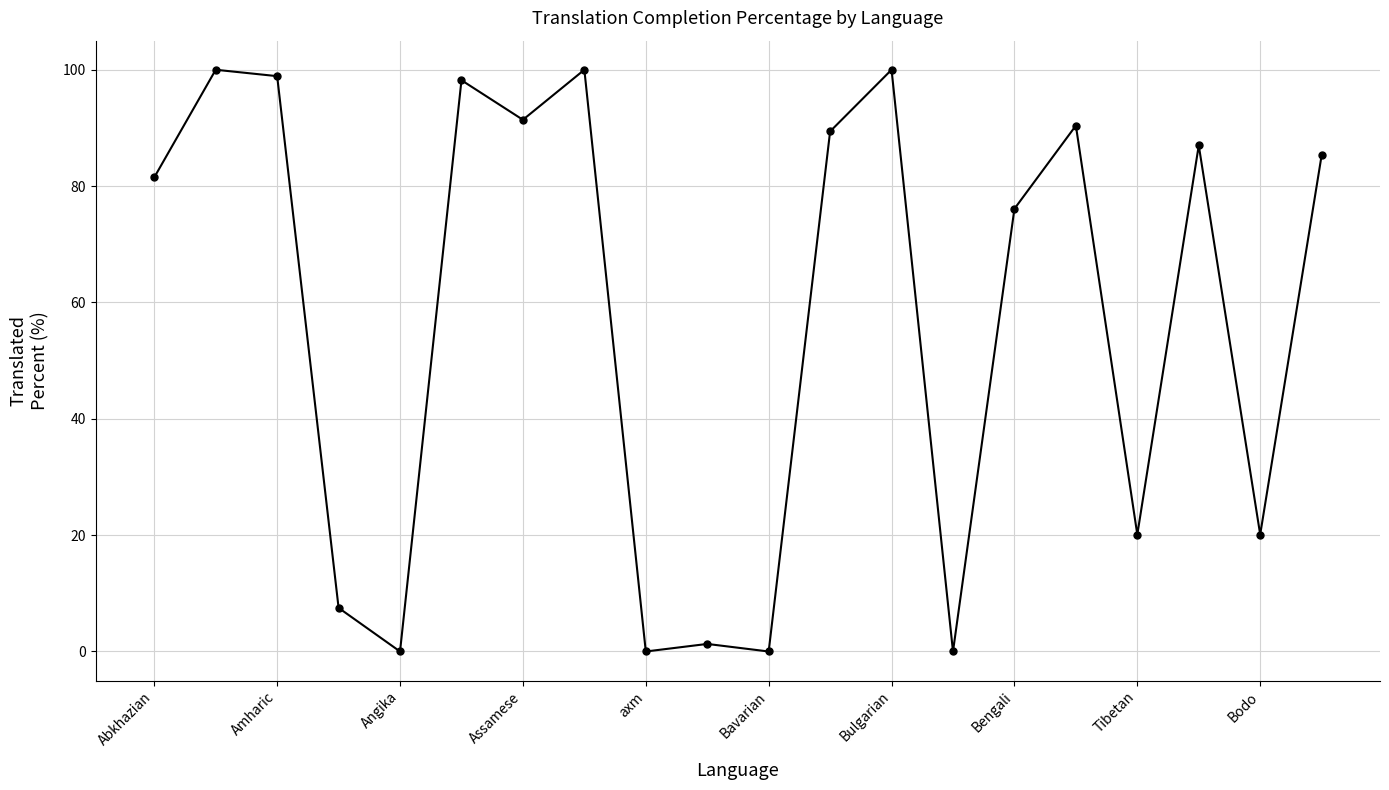

What is the greatest value displayed?

100.0